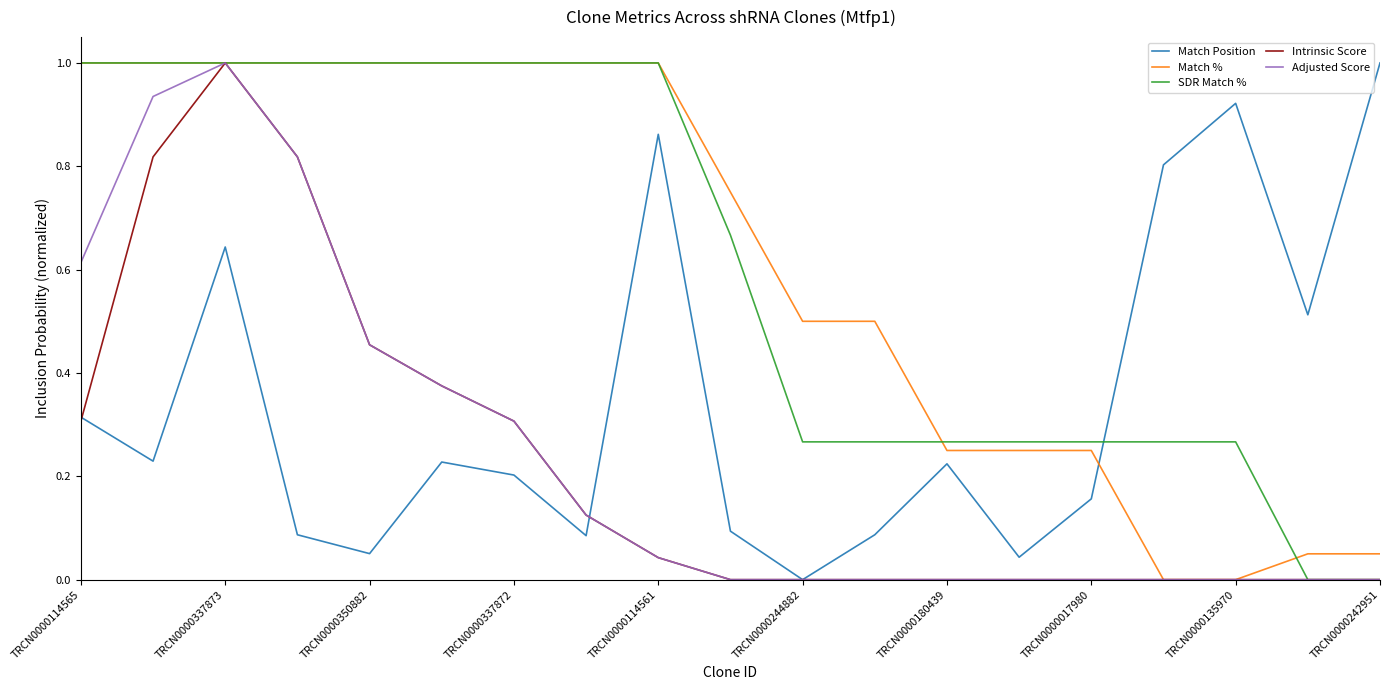

How many times do SDR Match % and Match Position cross each other?

1